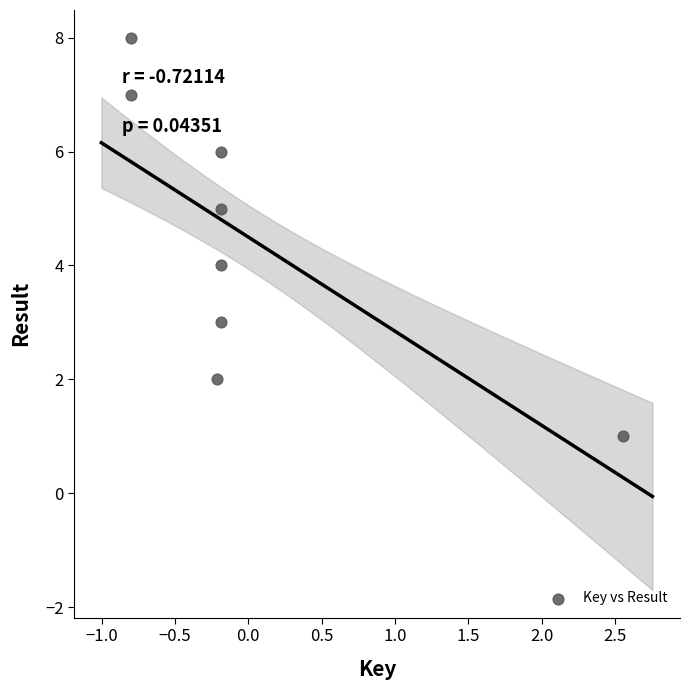

What is the range of Y values (max minus min)?

7